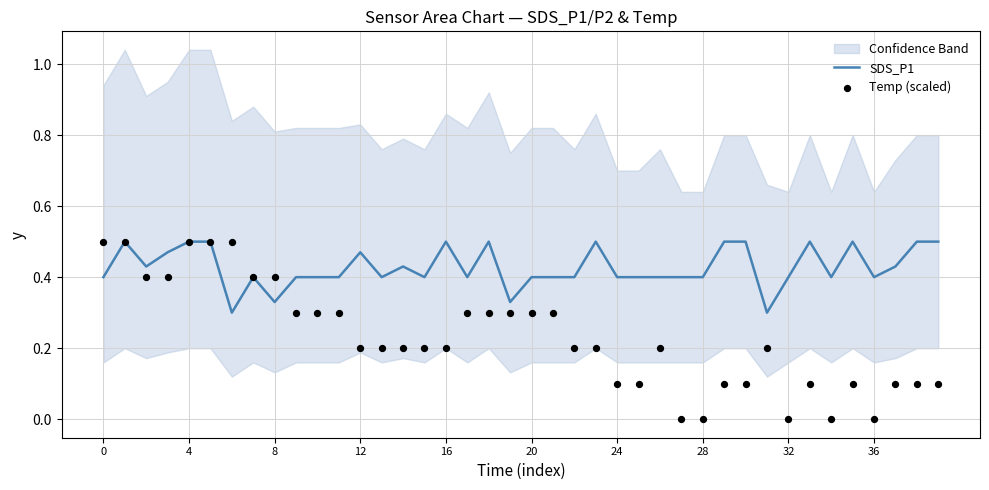

Is it true that SDS_P1 equals 0.4 at 20?

True